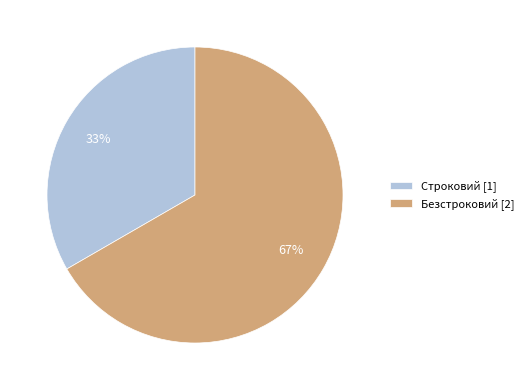

The Строковий slice represents 48% of the pie. True or false?

False